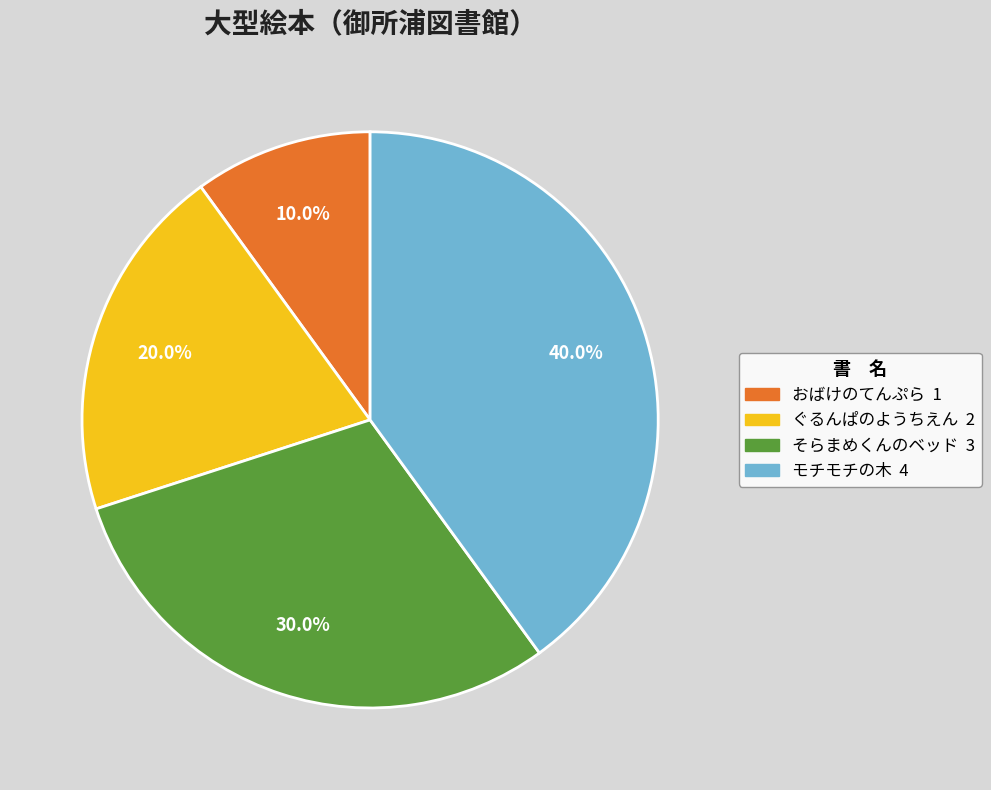

How many segments does this pie chart have?

4